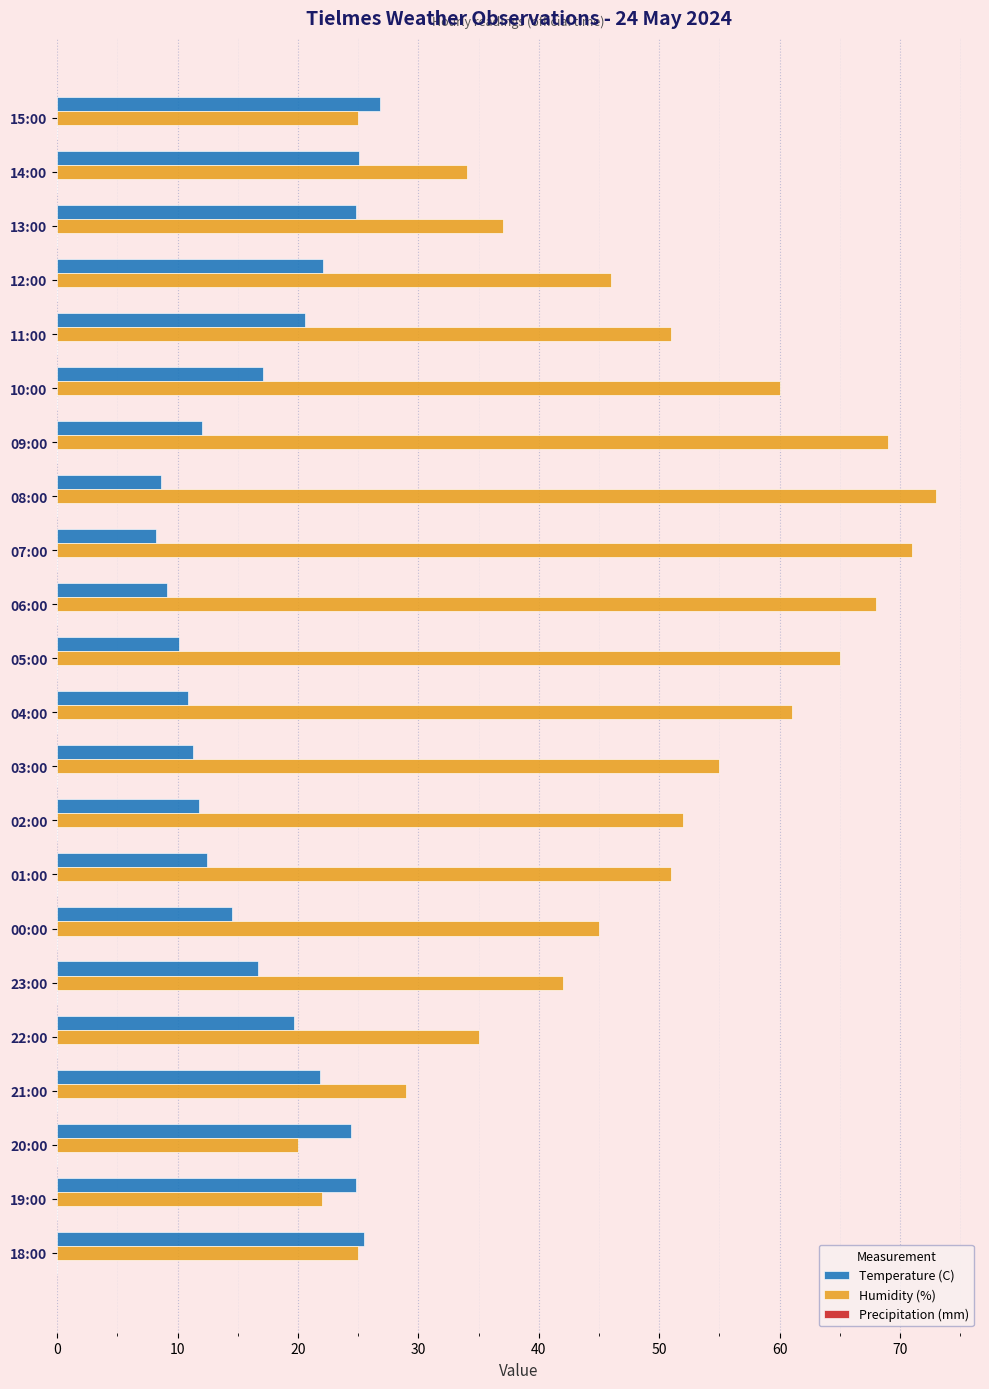

Rank the series by their average value, from highest to lowest.

Humidity (%), Temperature (C)